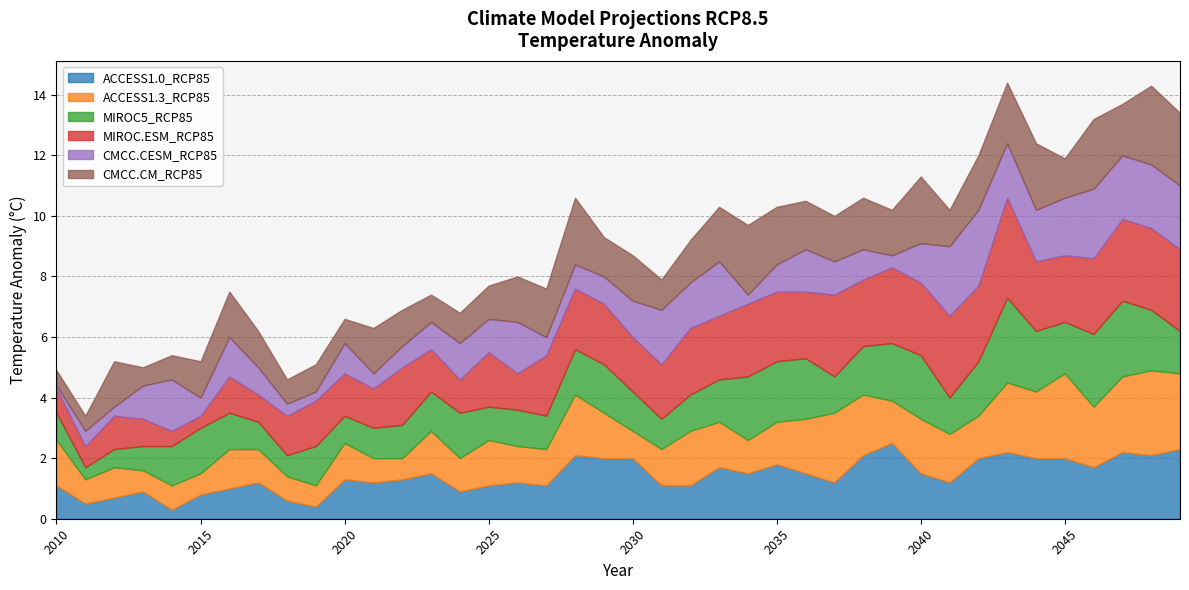

What is the maximum value for MIROC.ESM_RCP85?

3.3